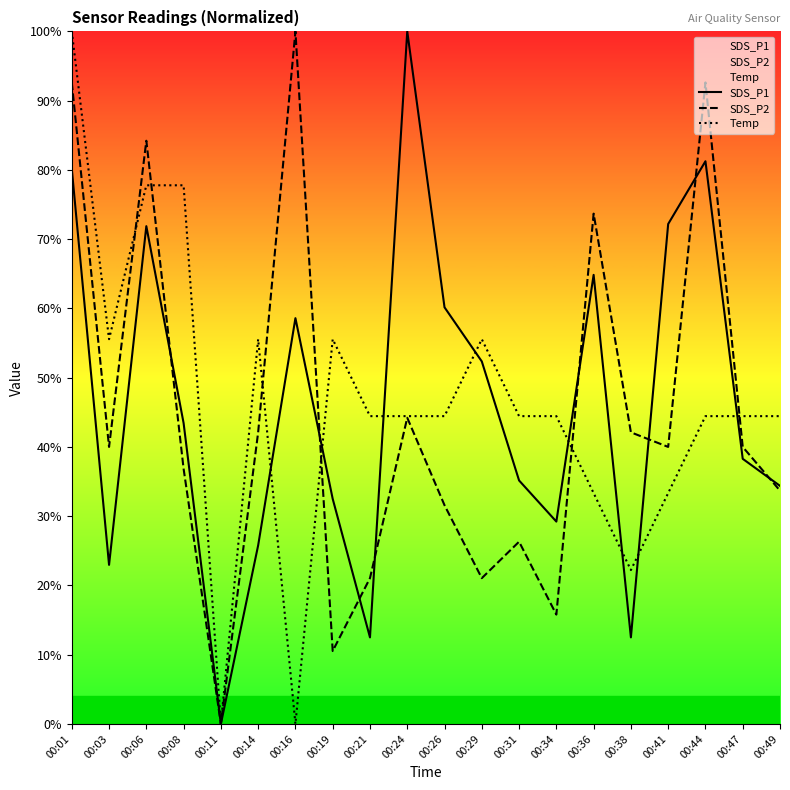

Which category has the lowest value across all series?

00:11